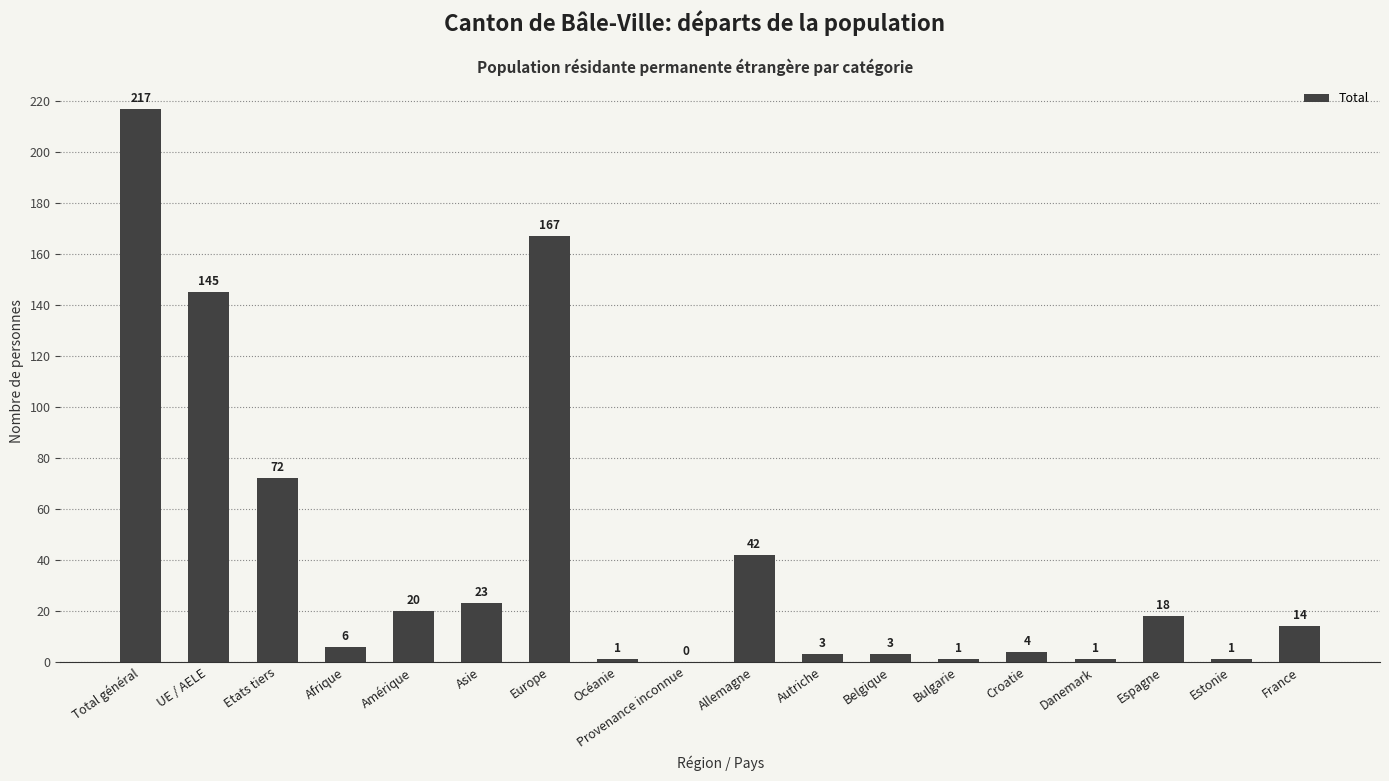

The chart shows a value of 12 at Allemagne. True or false?

False